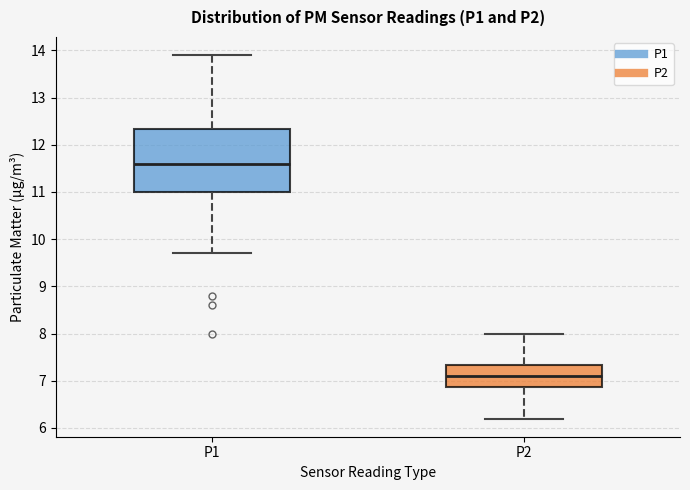

Reading left to right, read every box against the y-axis: the position of its median line, the range the box covers, and the ends of its whiskers. The values are not printed on the chart, so give them approximately, as read against the axis.

P1: median 11.6, box 11.0 to 12.3, whiskers 9.7 to 13.9
P2: median 7.1, box 6.9 to 7.3, whiskers 6.2 to 8.0